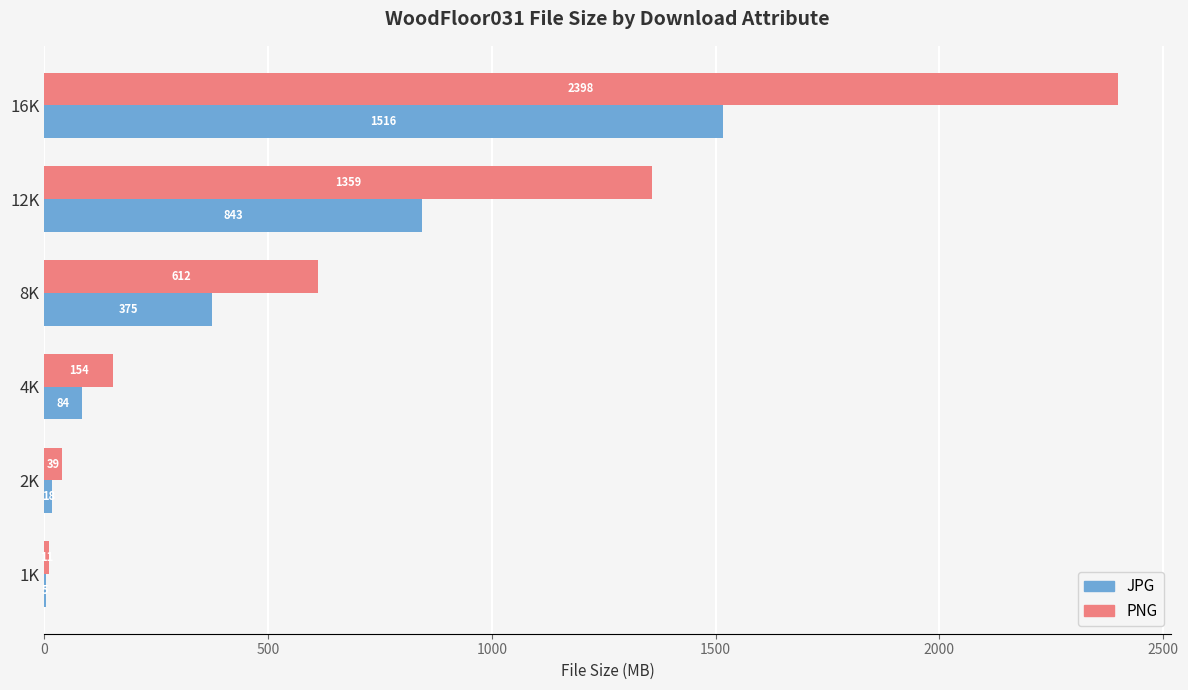

How many values in the JPG series exceed 374?

3